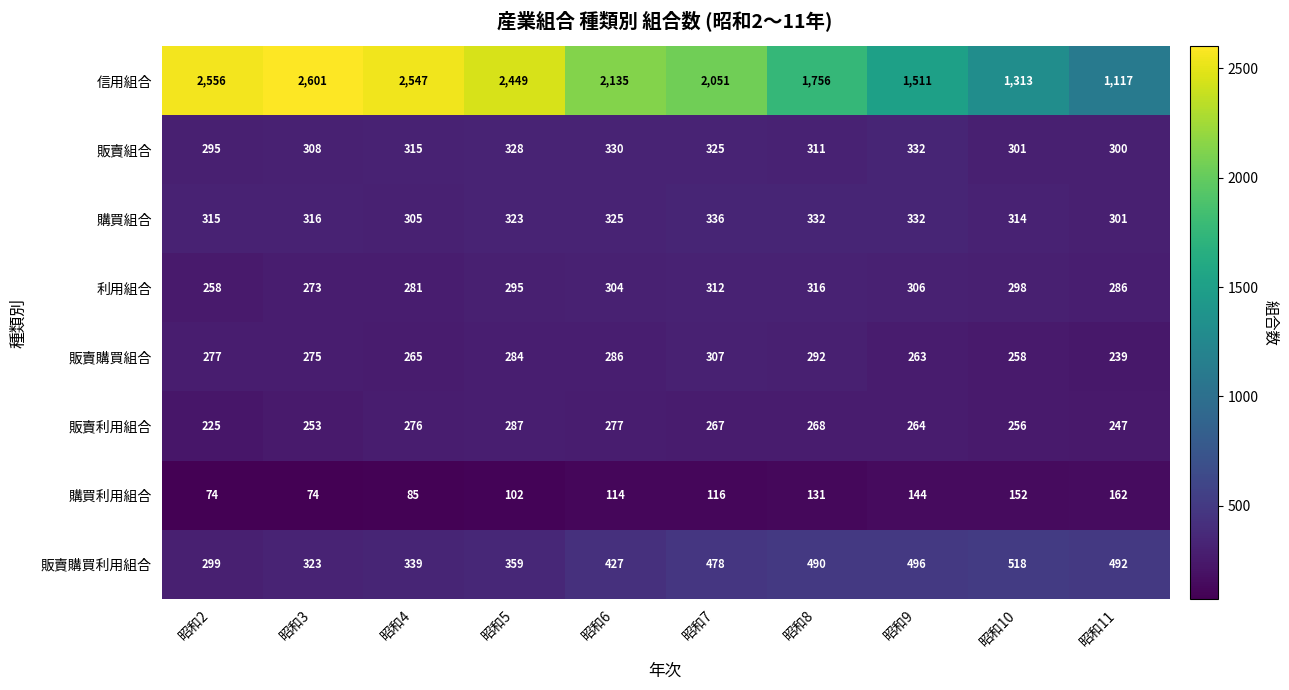

What is the sum of the 信用組合 values at 昭和4 and 昭和6?

4682